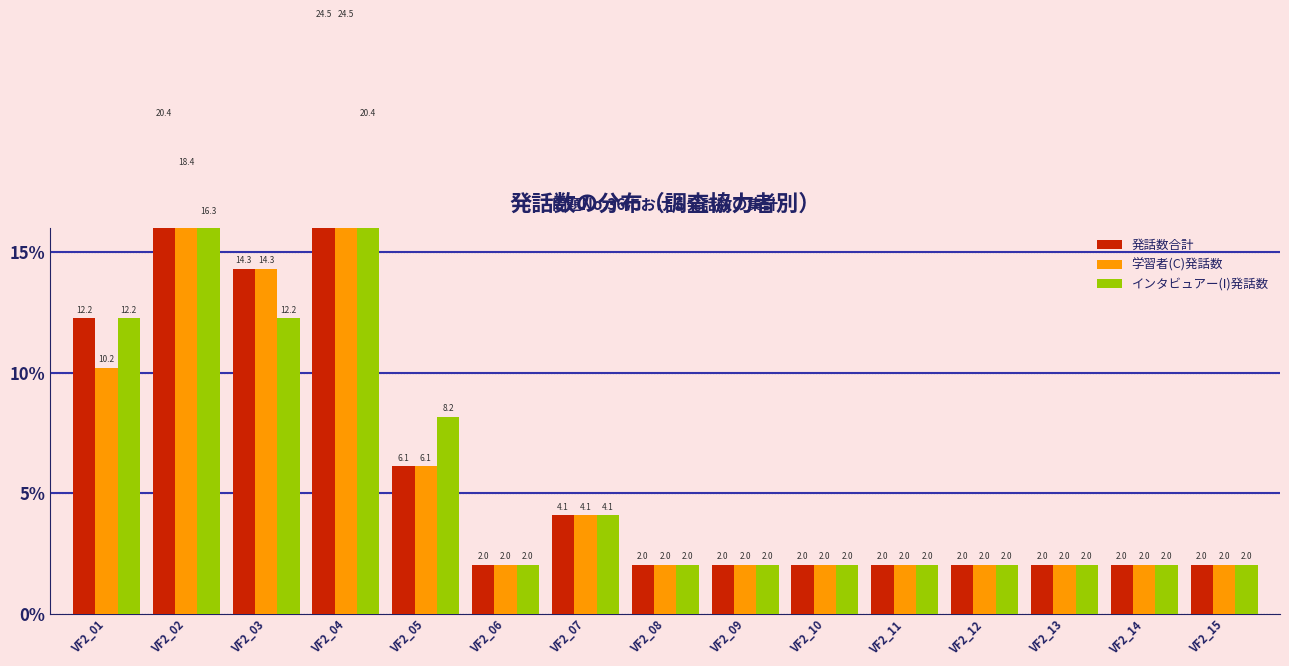

Which series has the largest range (max minus min)?

発話数合計